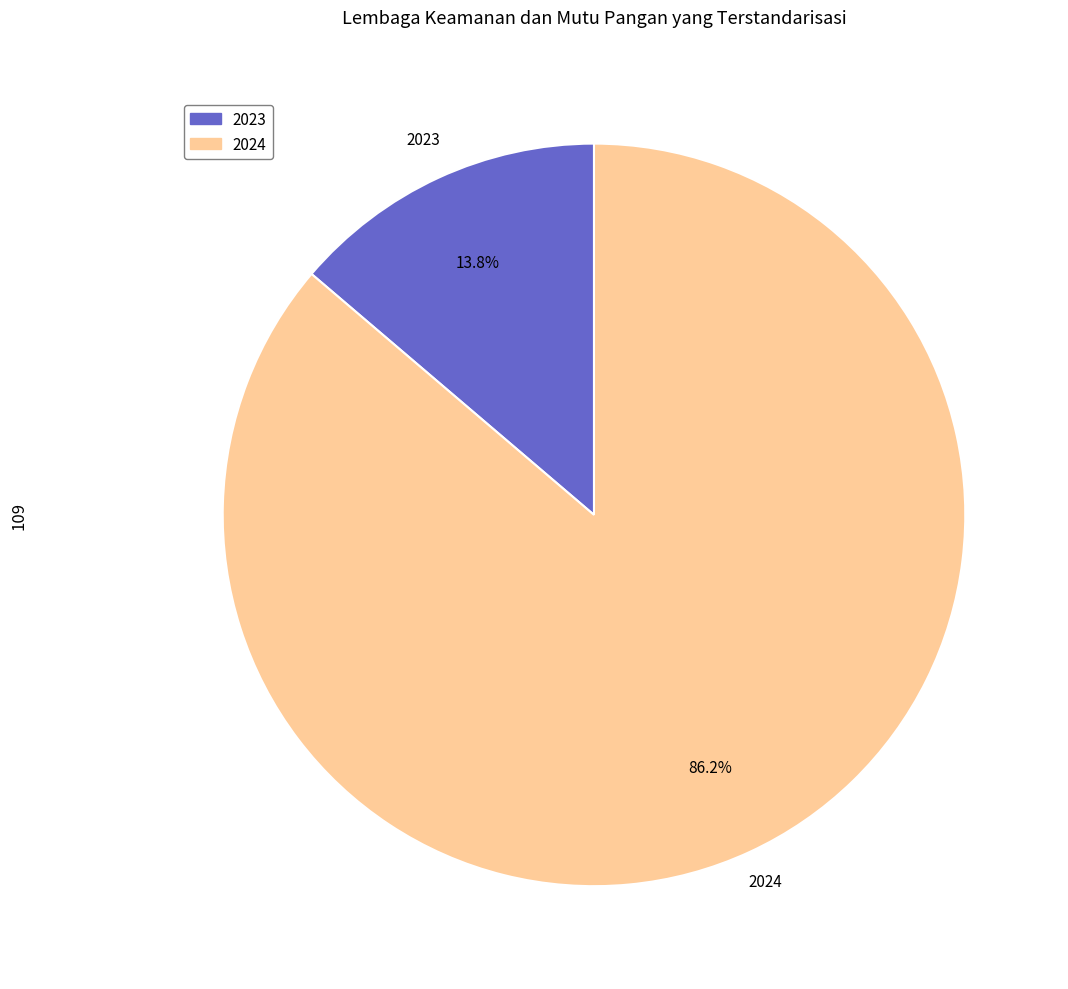

What percentage is the 2024 slice, to the nearest percent?

86%